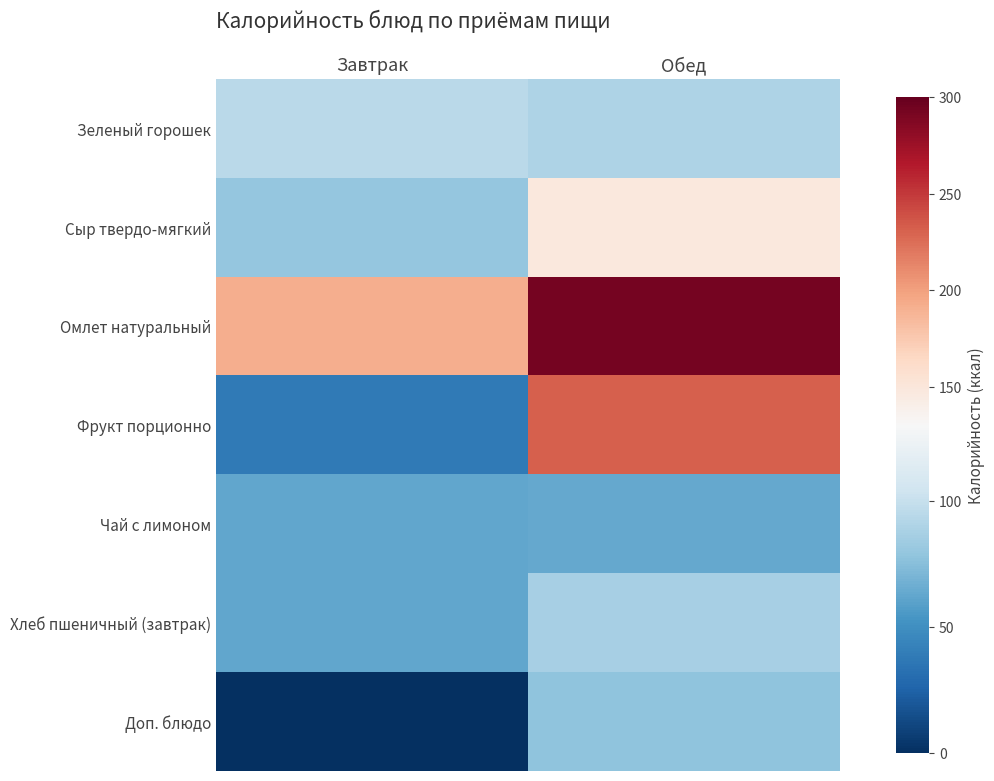

Reading left to right, transcribe all the data shown in this chart.

Зеленый горошек: Завтрак=94.8	Обед=89.8
Сыр твердо-мягкий: Завтрак=79.8	Обед=147.7
Омлет натуральный: Завтрак=192.2	Обед=293.0
Фрукт порционно: Завтрак=37.8	Обед=231.9
Чай с лимоном: Завтрак=62.5	Обед=63.2
Хлеб пшеничный (завтрак): Завтрак=62.5	Обед=87.0
Доп. блюдо: Завтрак=0.0	Обед=78.1